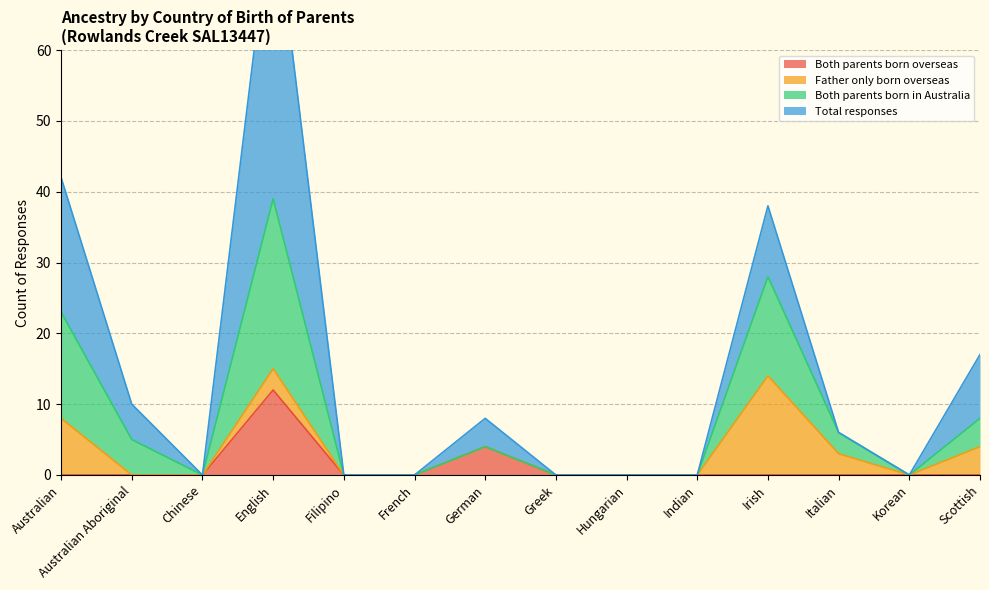

How many values in Both parents born overseas are above zero?

2